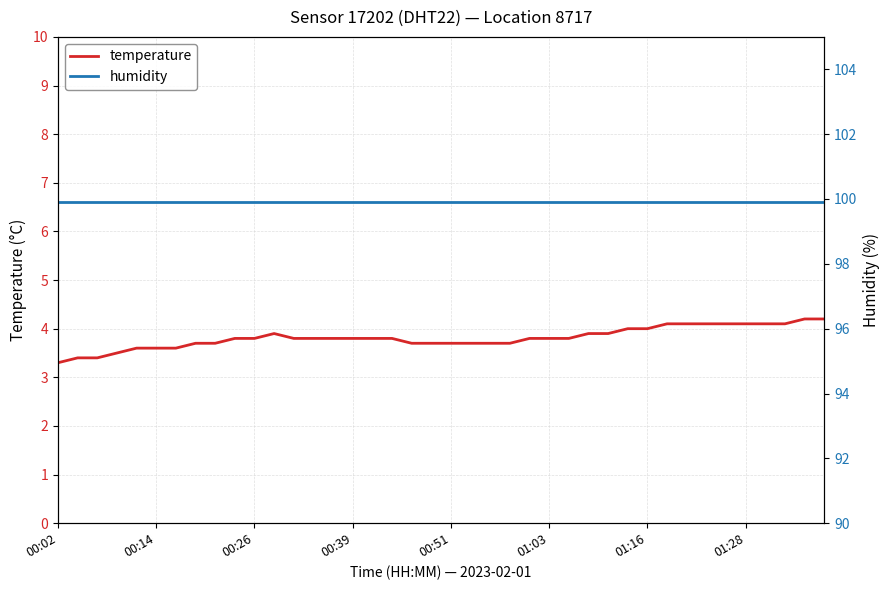

True or false: humidity and temperature cross at least once.

False